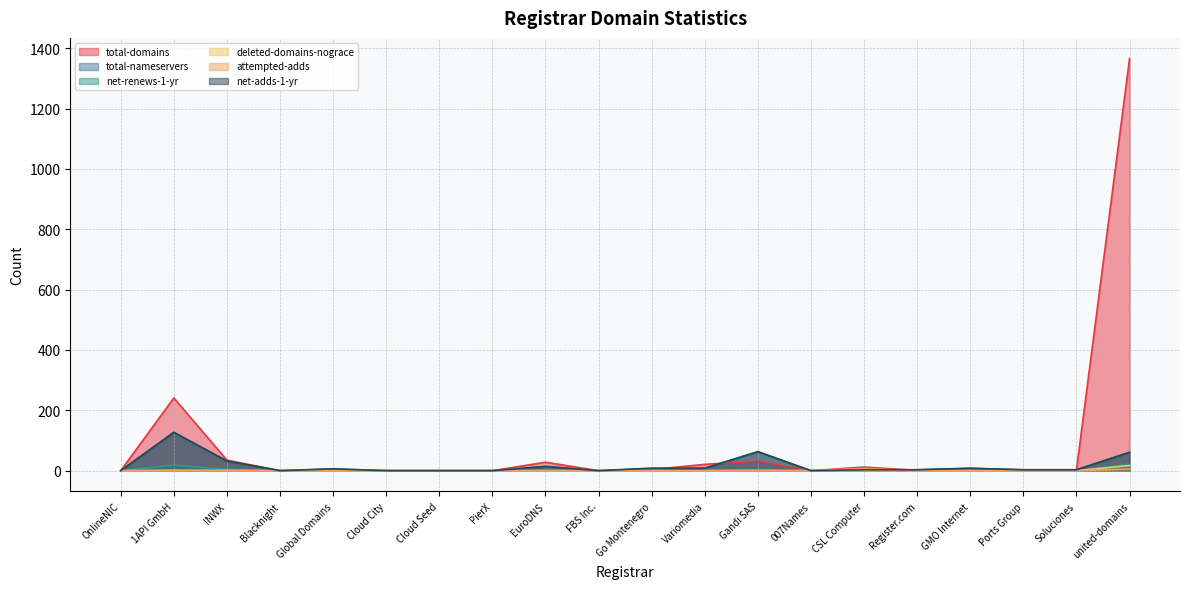

Rank the series by their maximum value, from lowest to highest.

attempted-adds, deleted-domains-nograce, net-renews-1-yr, total-nameservers, net-adds-1-yr, total-domains